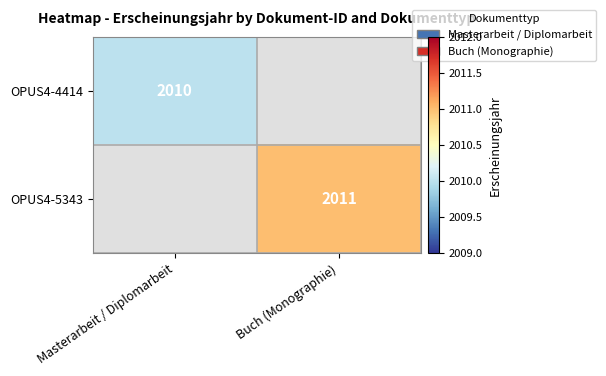

What is the smallest value displayed?

2010.0